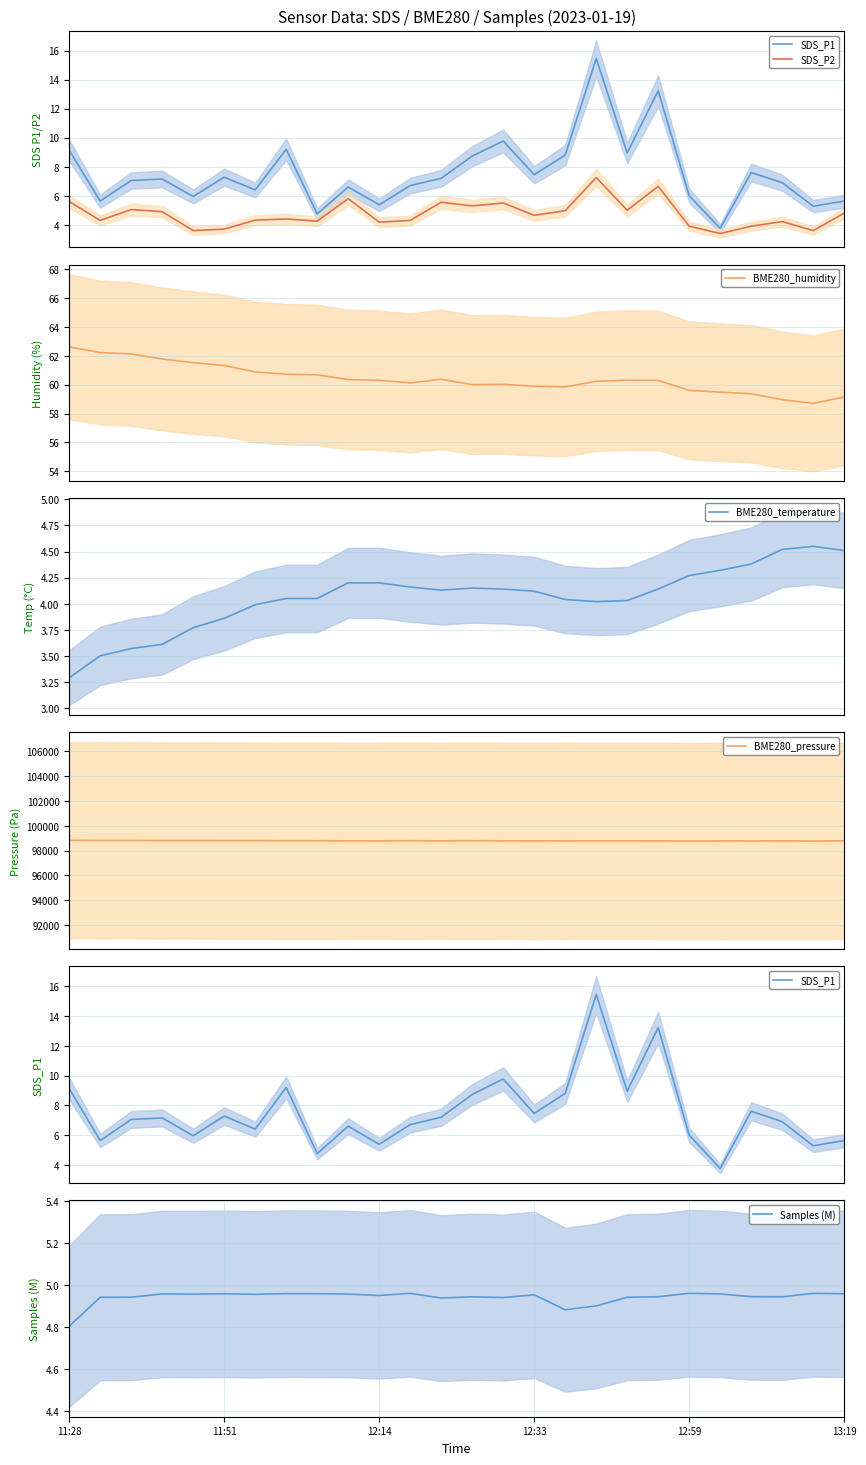

What is the average value of the BME280_humidity series?

60.4